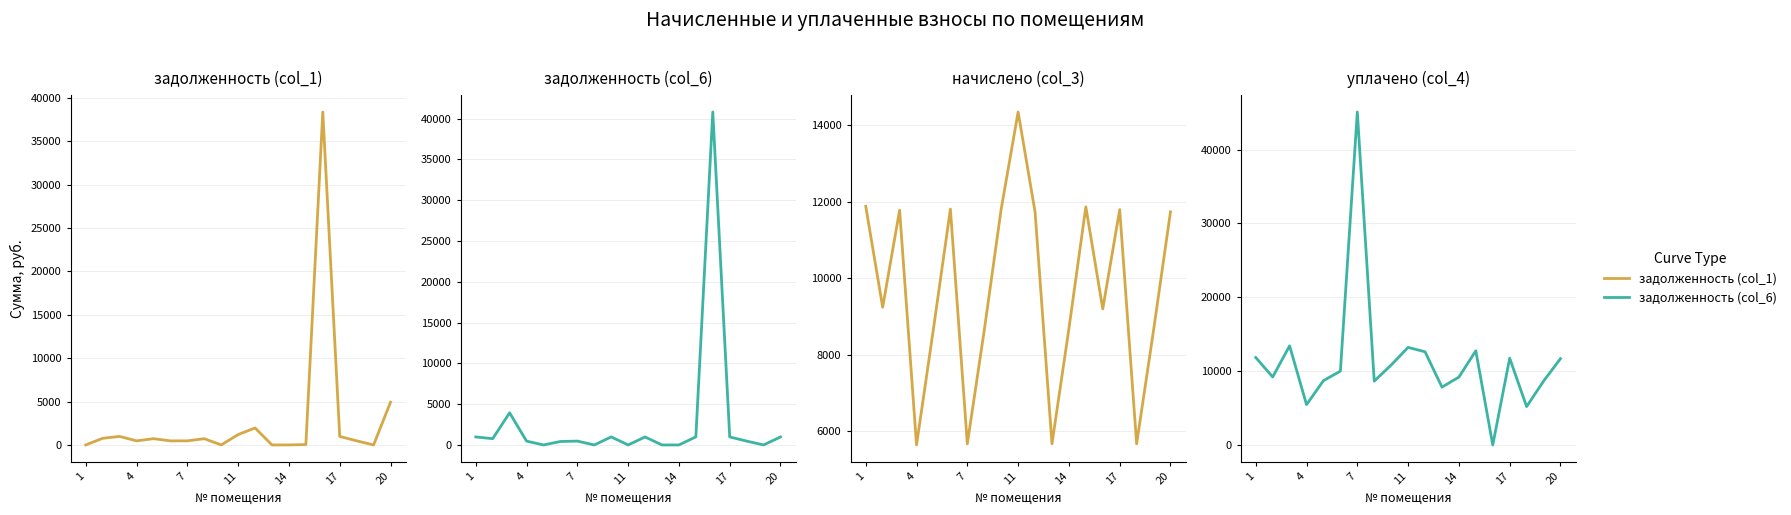

What is the difference between the second highest and second lowest values in the уплачено (col_4) series?

8229.5